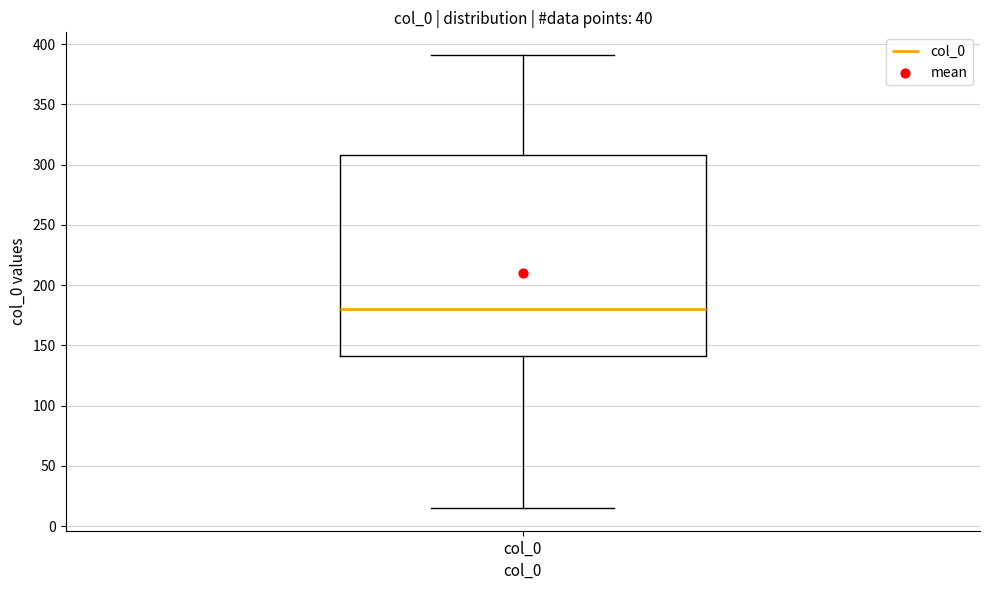

Transcribe this box plot: give where the median line is, the range the box spans, and where the two whiskers end, as read against the y-axis. The values are not printed on the chart, so give them approximately, as read against the axis.

median 180, box 140 to 310, whiskers 15 to 390